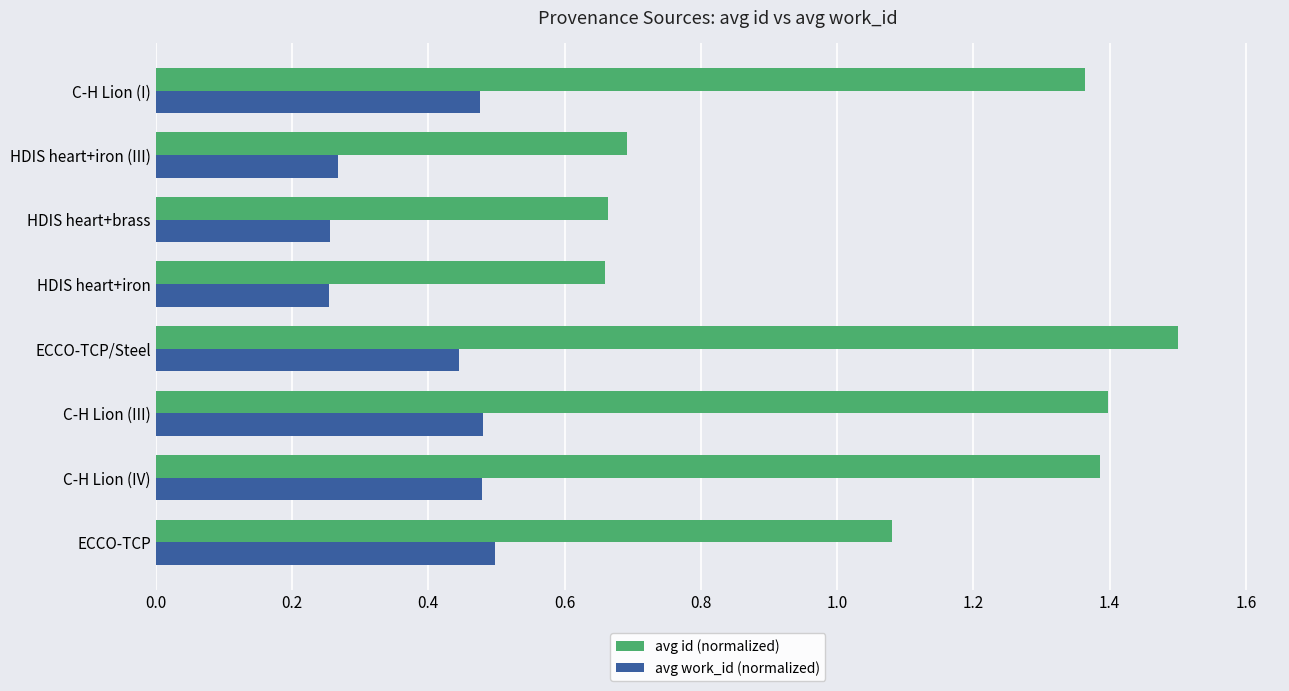

Count the number of categories in the chart.

8